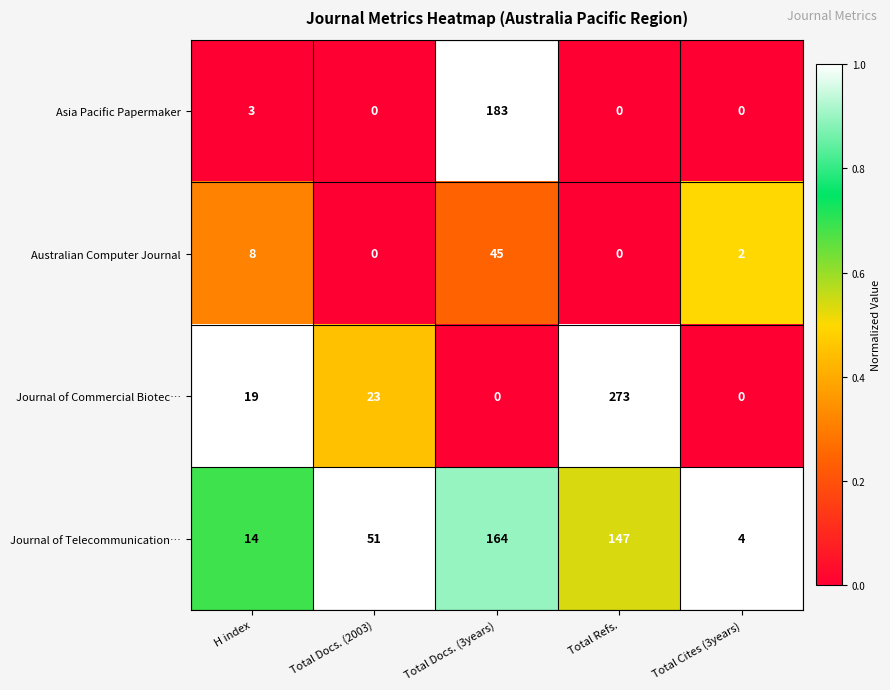

What is the spread (max minus min) of values at H index?

16